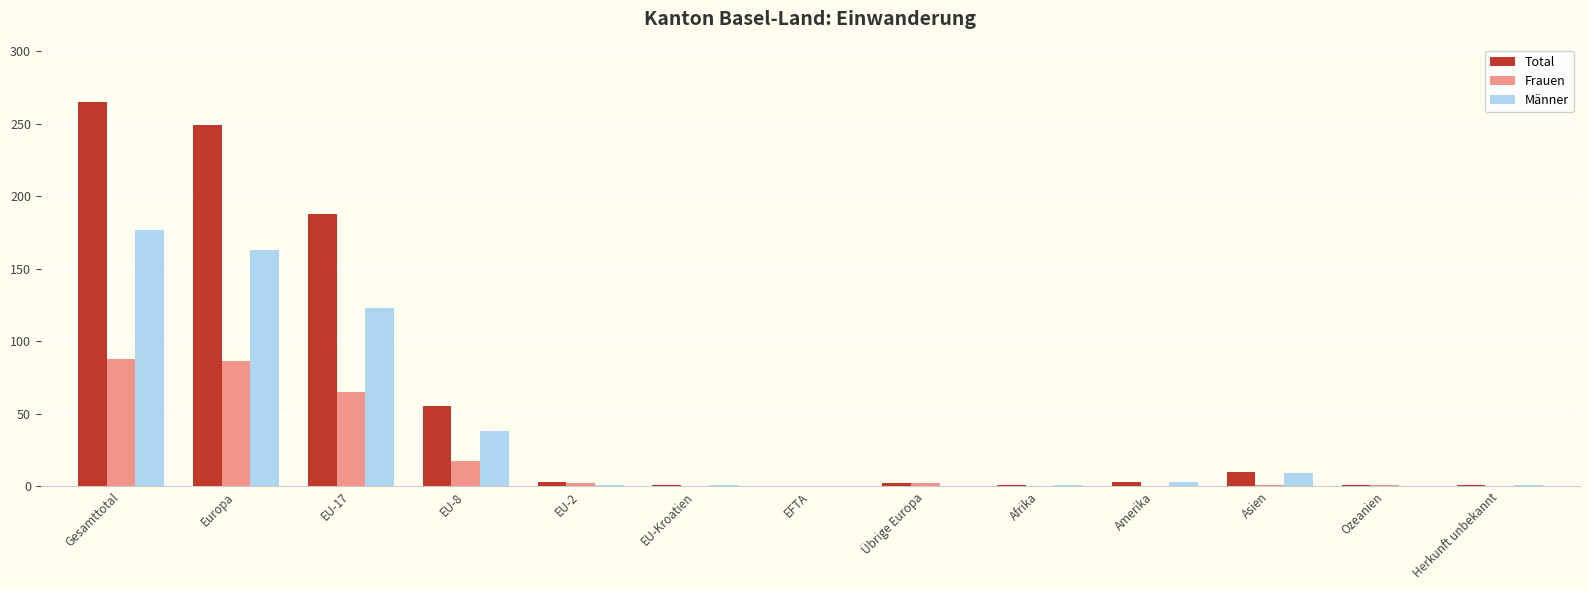

The Männer series shows 0 at Übrige Europa. True or false?

True